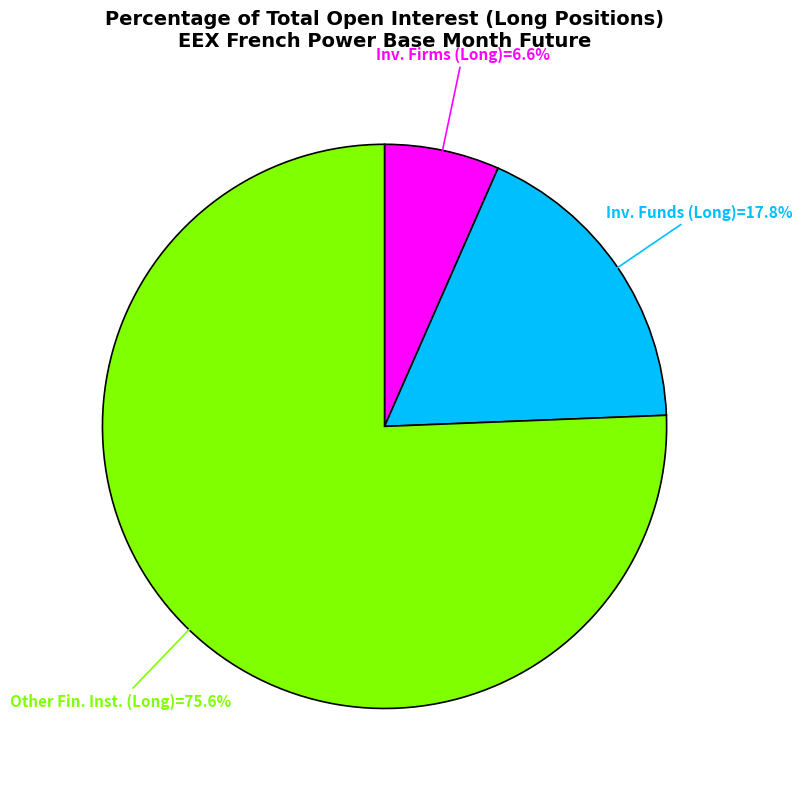

Is there a majority slice in this chart?

Yes